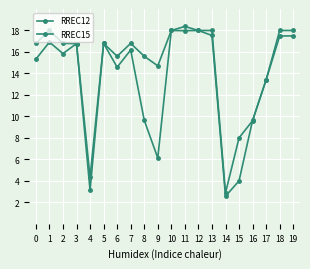

What is the value of the RREC12 point at the 10th from the left?

6.1